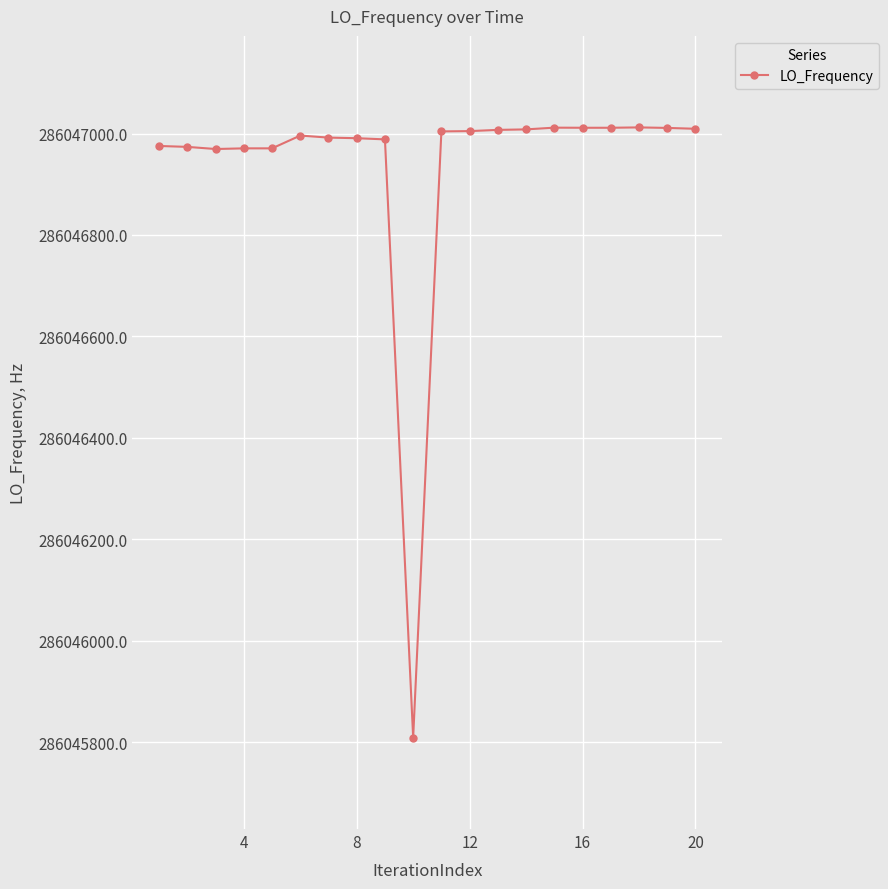

What is the difference between the maximum and minimum values?

1202.8